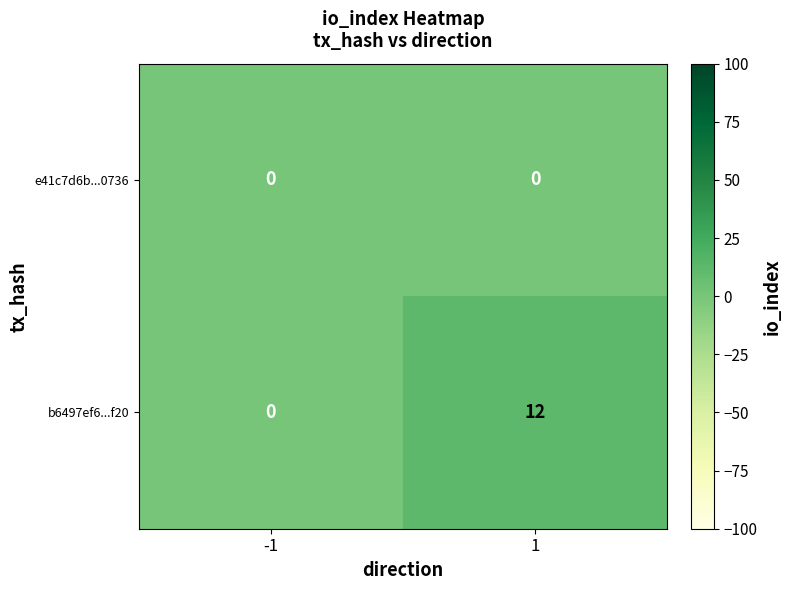

Which series has the largest total across all categories?

b6497ef6...f20